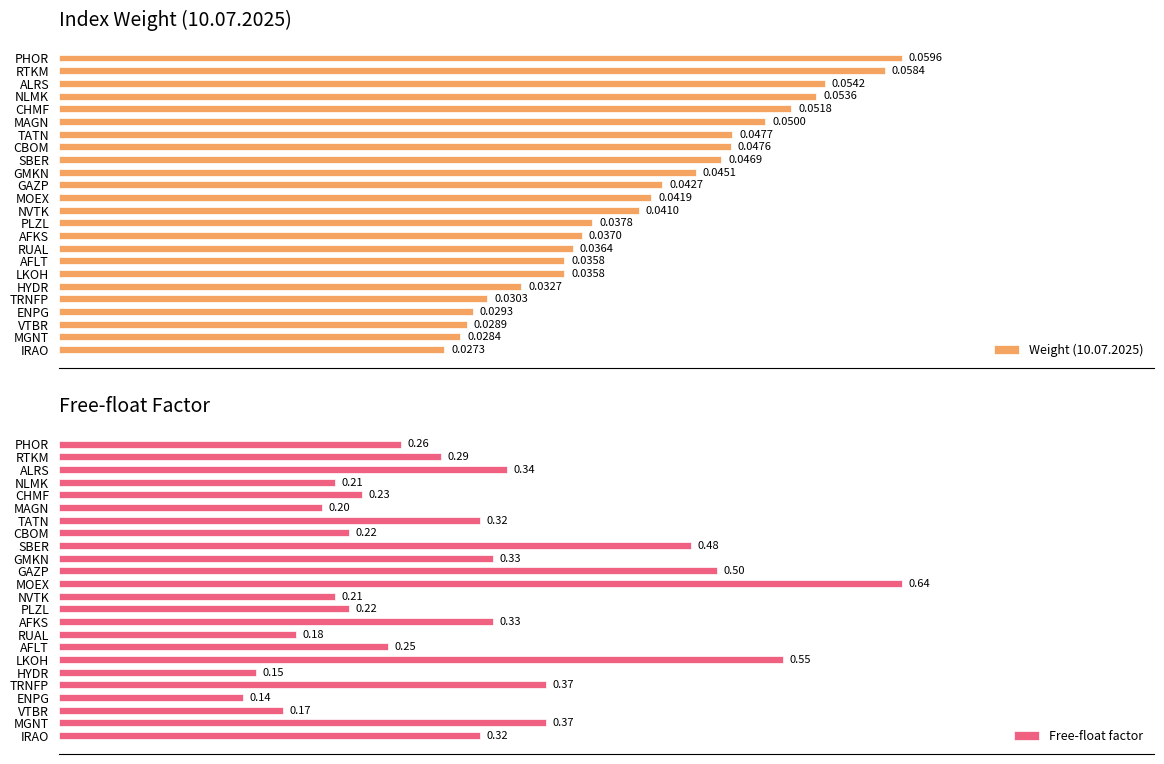

At which label is Weight (10.07.2025) closest to 0?

IRAO